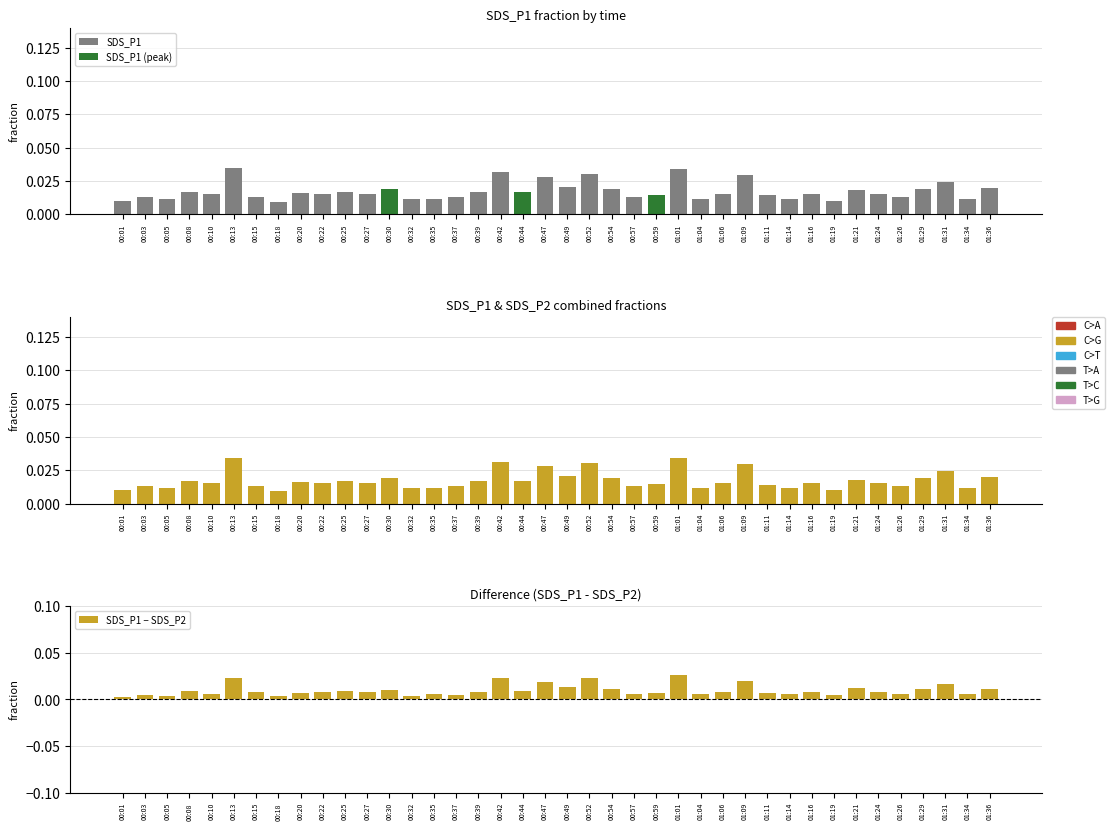

What is the label of the 16th bar from the left?

00:37